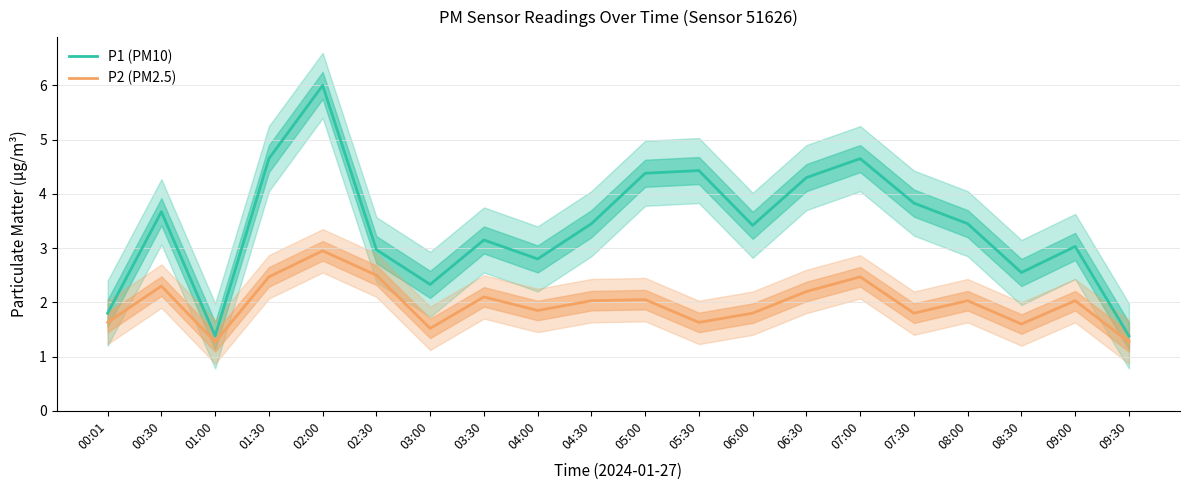

What is the average value of the P1 (PM10) series?

3.4